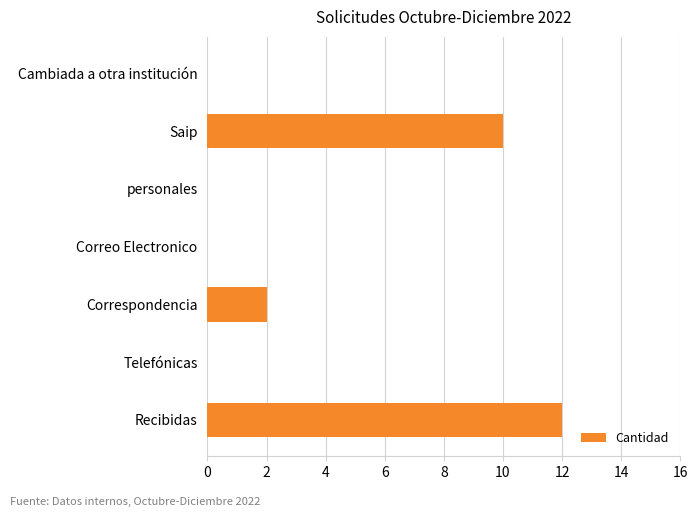

Are the bars grouped side by side (vs. stacked)?

No